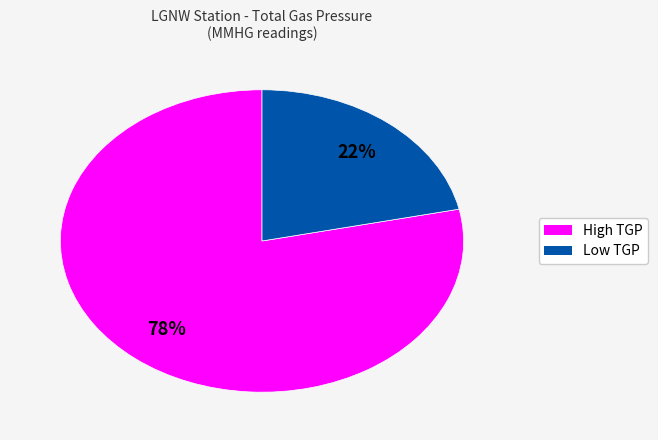

True or false: Low TGP accounts for 16% of the total.

False